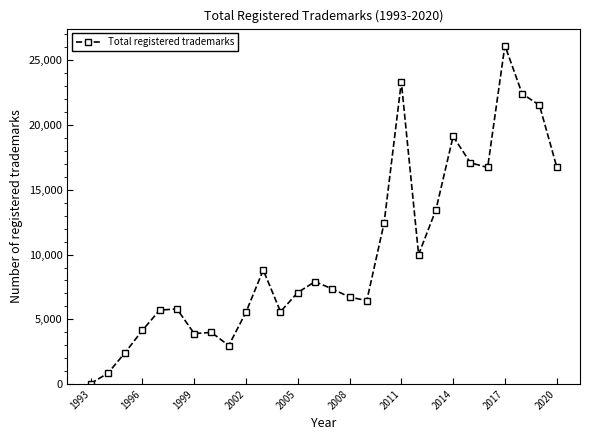

What is the average value?

10153